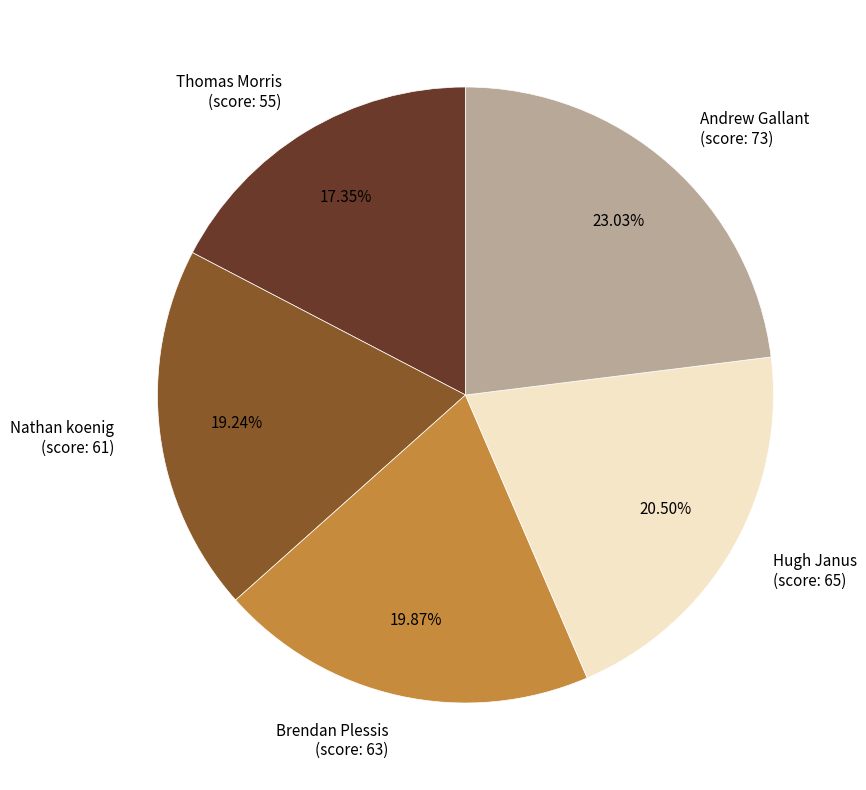

Is there any slice that represents more than half of the pie?

No